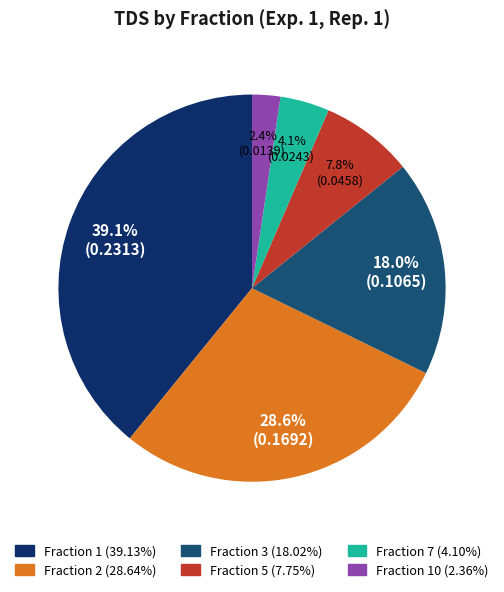

Count the number of slices in the pie.

6